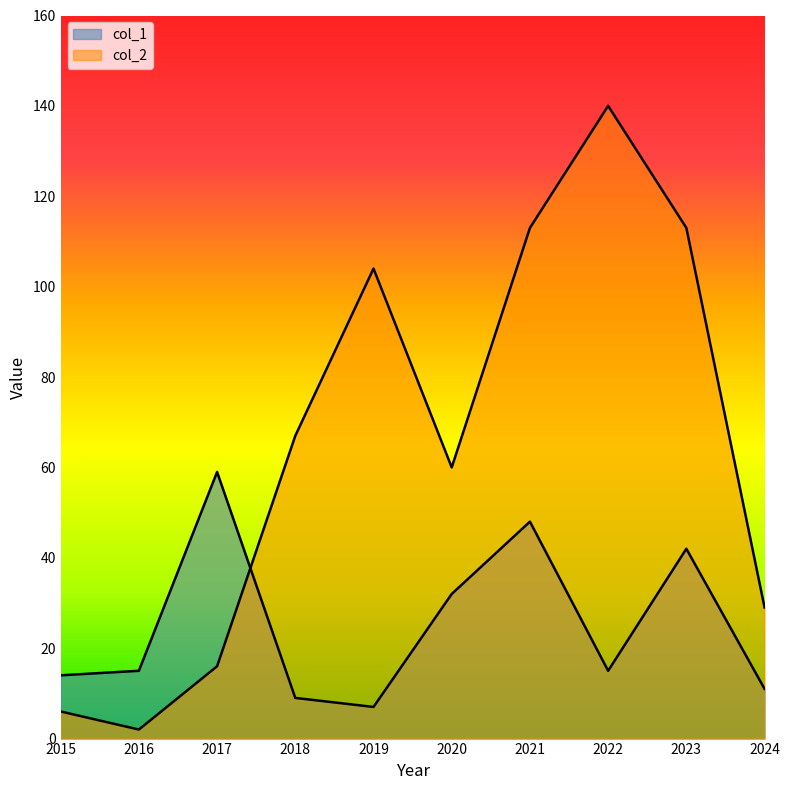

Which series has the widest spread of values?

col_2